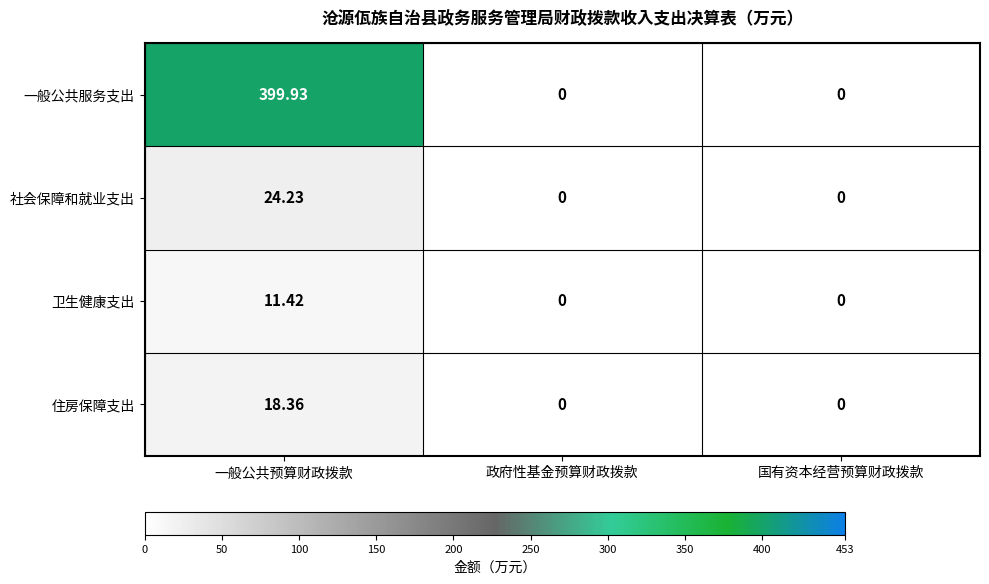

At which category does the chart reach its peak across all series?

一般公共预算财政拨款